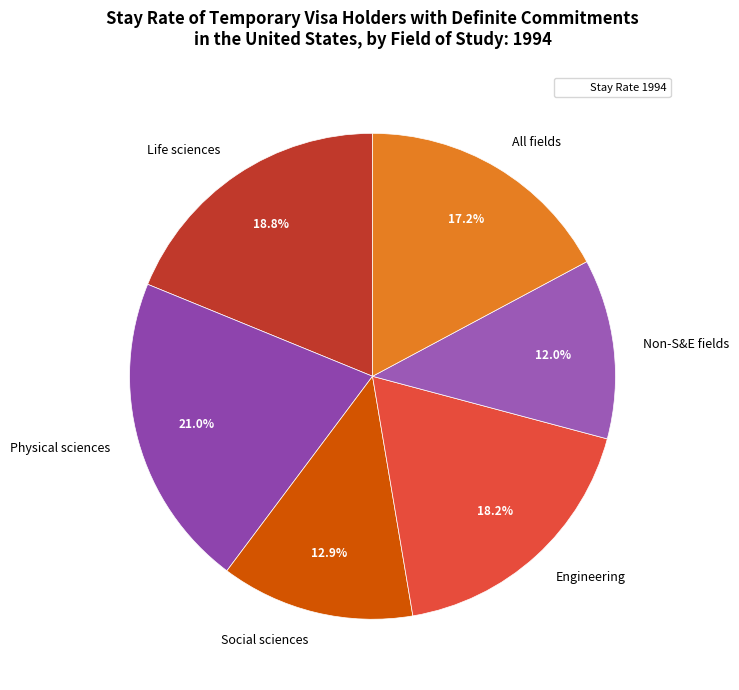

Which has a higher value, Social sciences or Engineering?

Engineering